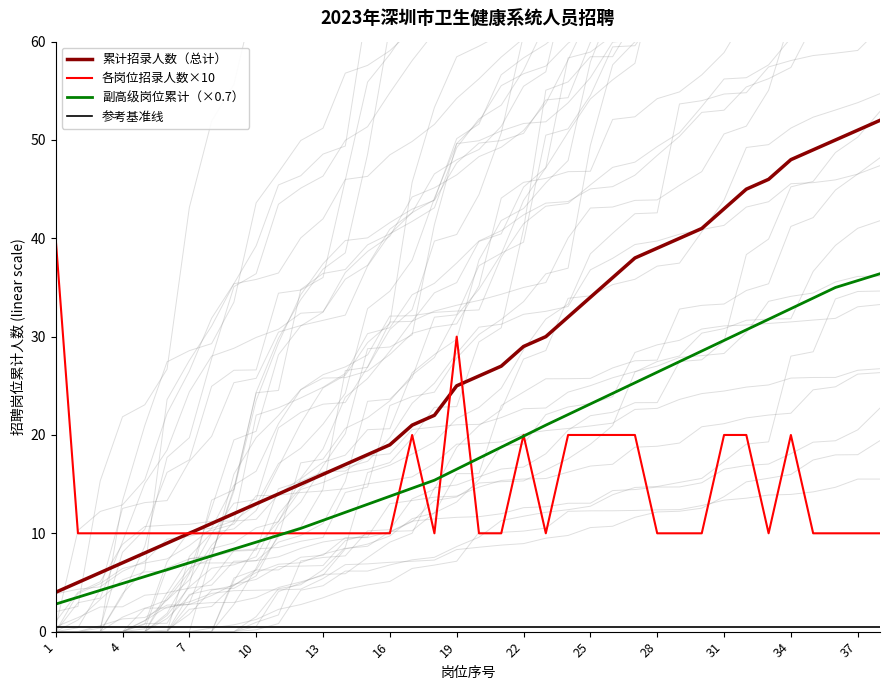

Is the value of 累计招录人数（总计） at 19 greater than the value of 副高级岗位累计（×0.7） at 10?

Yes